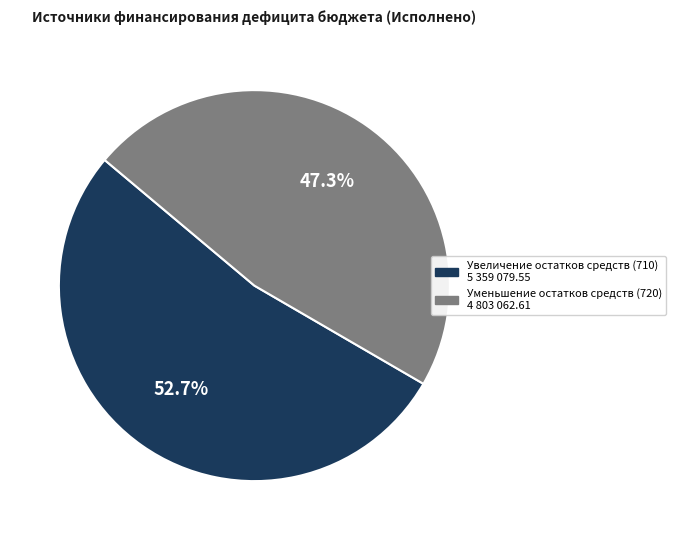

Does any single category account for the majority?

Yes